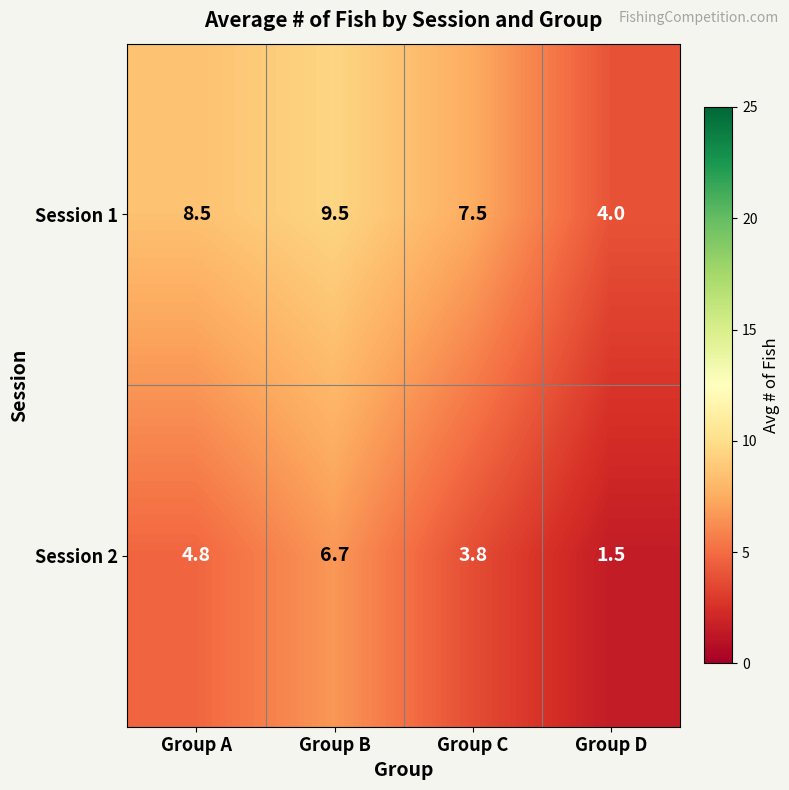

Rank the series by their average value, from highest to lowest.

Session 1, Session 2